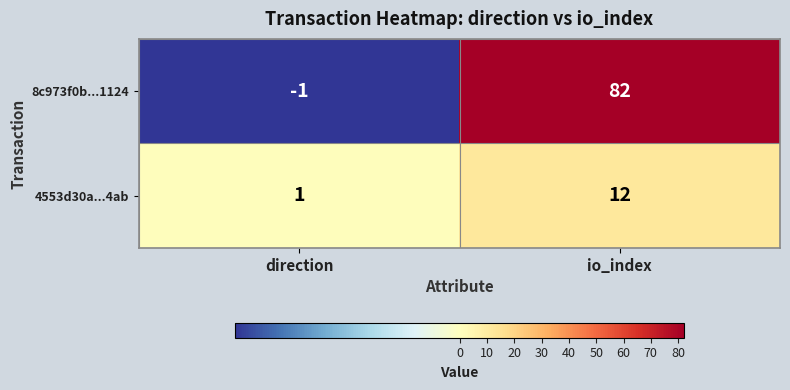

Reading left to right, list all the values displayed in this chart.

8c973f0b...1124: -1	82
4553d30a...4ab: 1	12